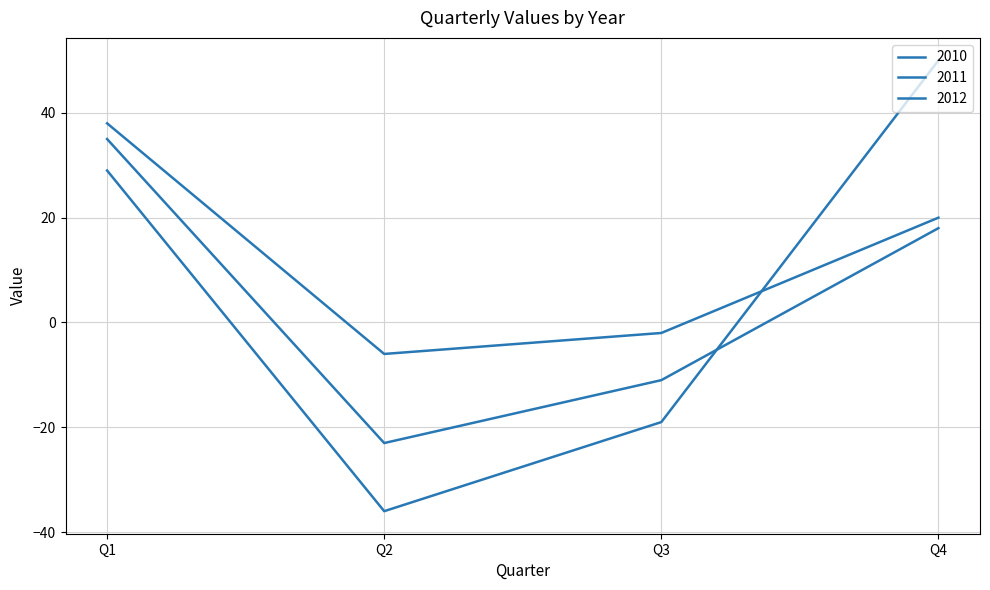

What is the value of the 2010 point at the 4th from the left?

20